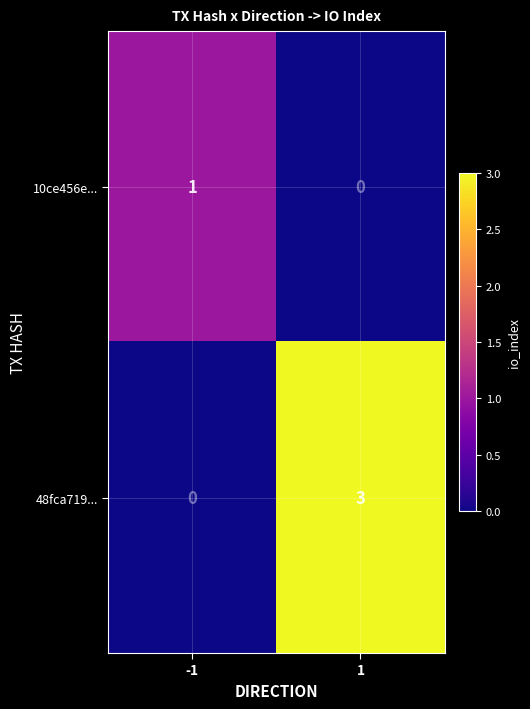

Reading right to left, what are all the values shown in this chart?

10ce456e...: 0	1
48fca719...: 3	0